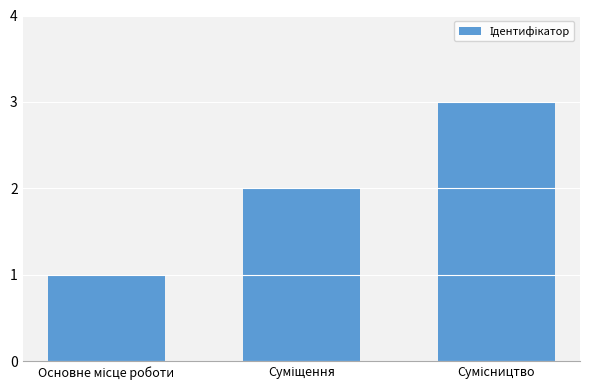

What is the maximum value shown in the chart?

3